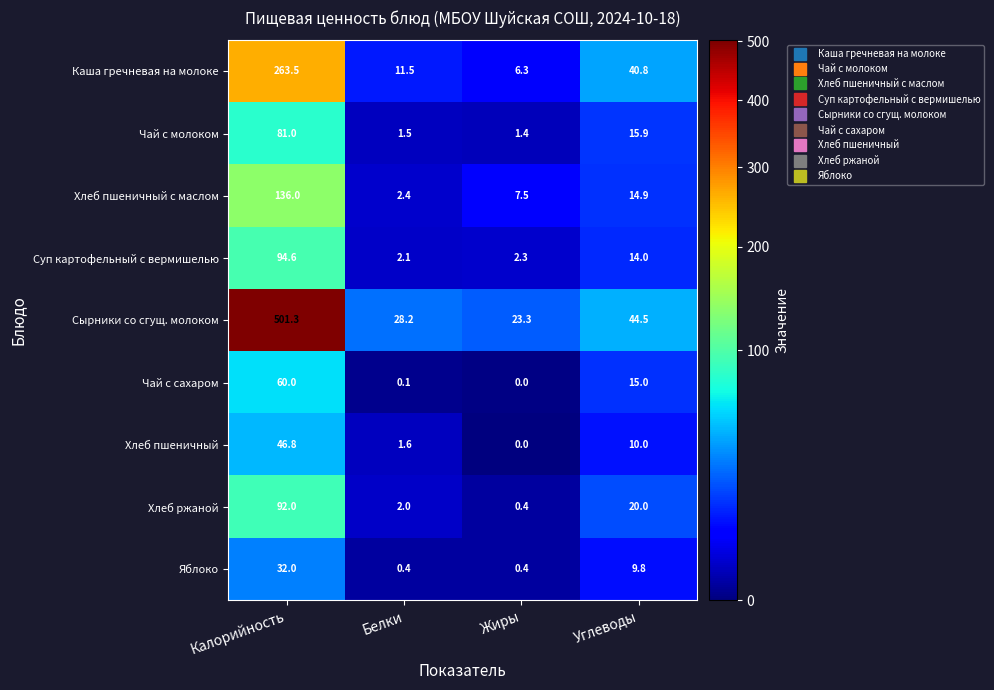

Which series has the largest range (max minus min)?

Сырники со сгущ. молоком